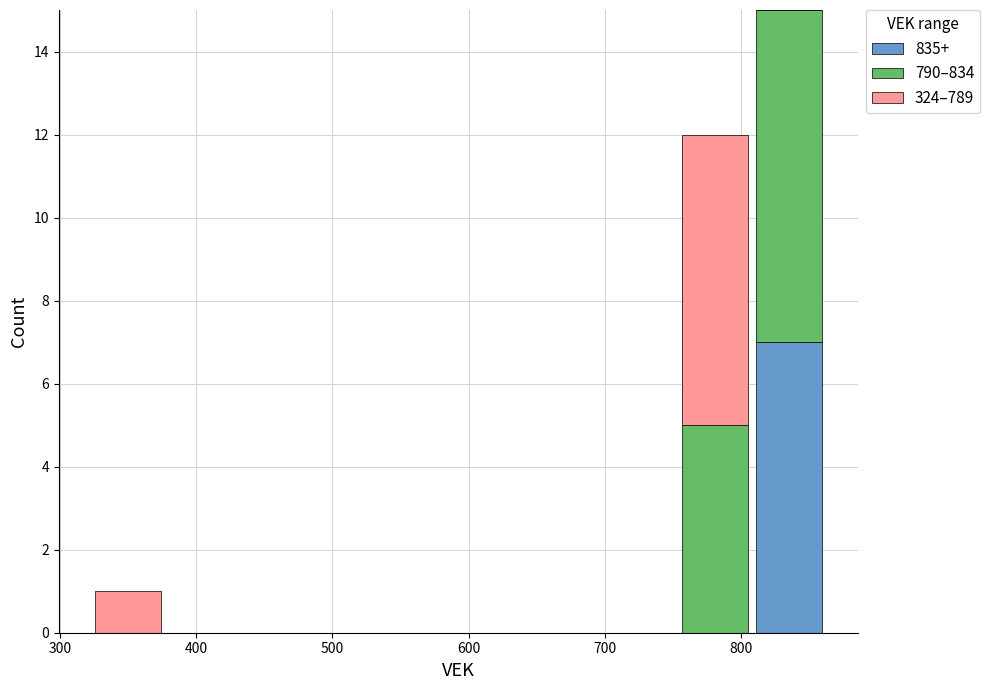

Reading left to right, list every stacked bar in this chart as the range it spans on the x-axis followed by its total height. Neither the bar edges nor the heights are printed on the chart, so give them approximately, as read against the axes.

320 to 380: 1
380 to 430: 0
430 to 480: 0
480 to 540: 0
540 to 590: 0
590 to 650: 0
650 to 700: 0
700 to 750: 0
750 to 810: 12
810 to 860: 15